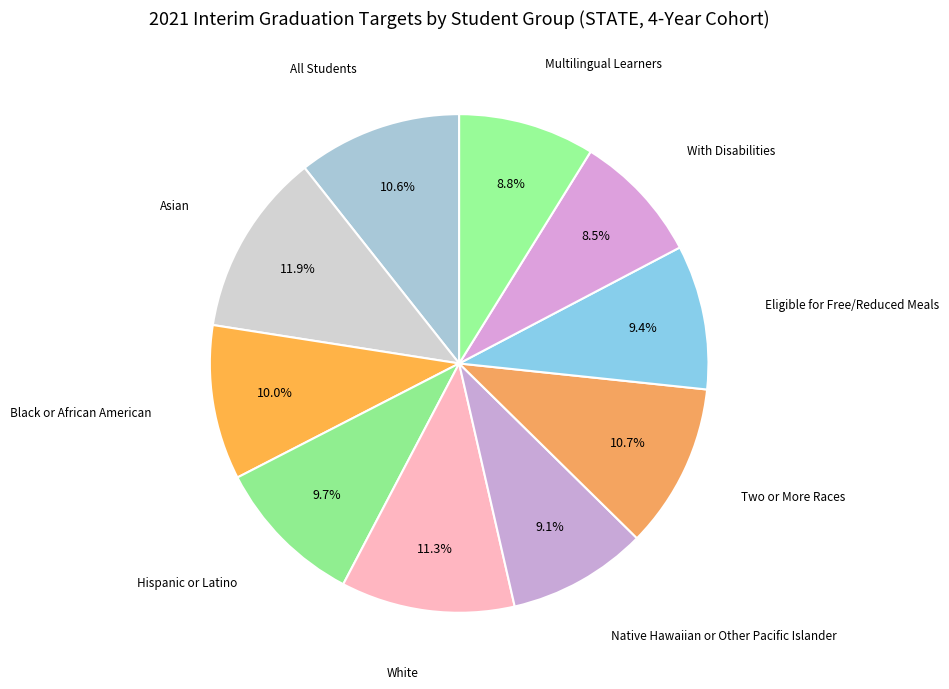

Count the number of slices in the pie.

10